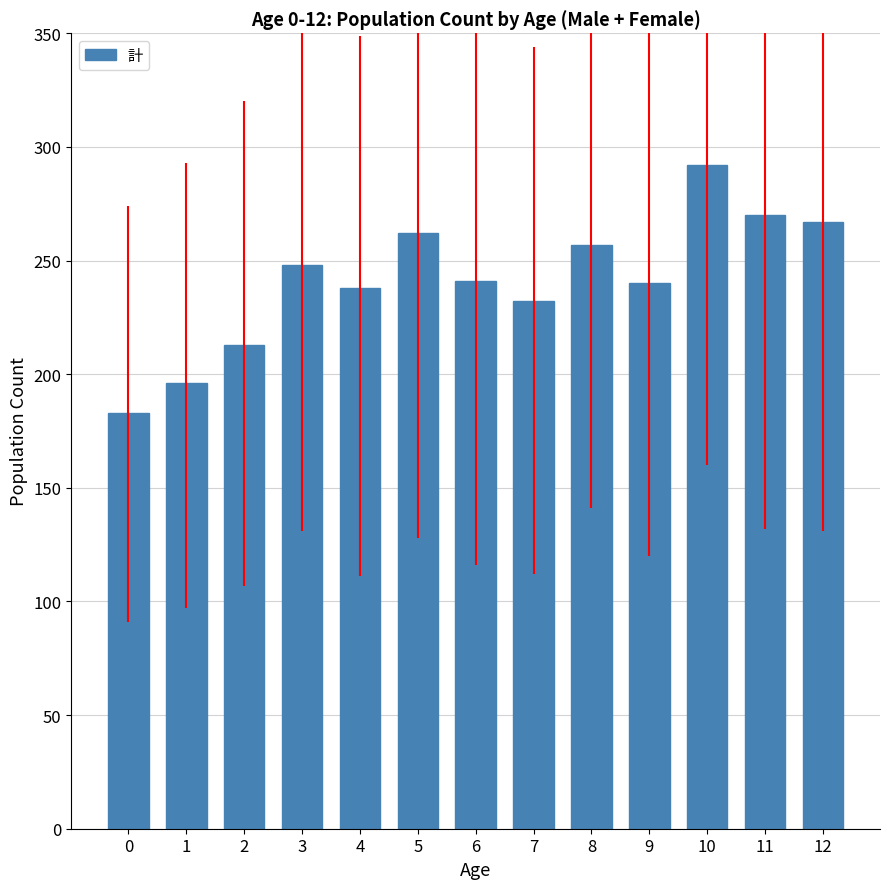

What is the difference between the maximum and minimum values?

109